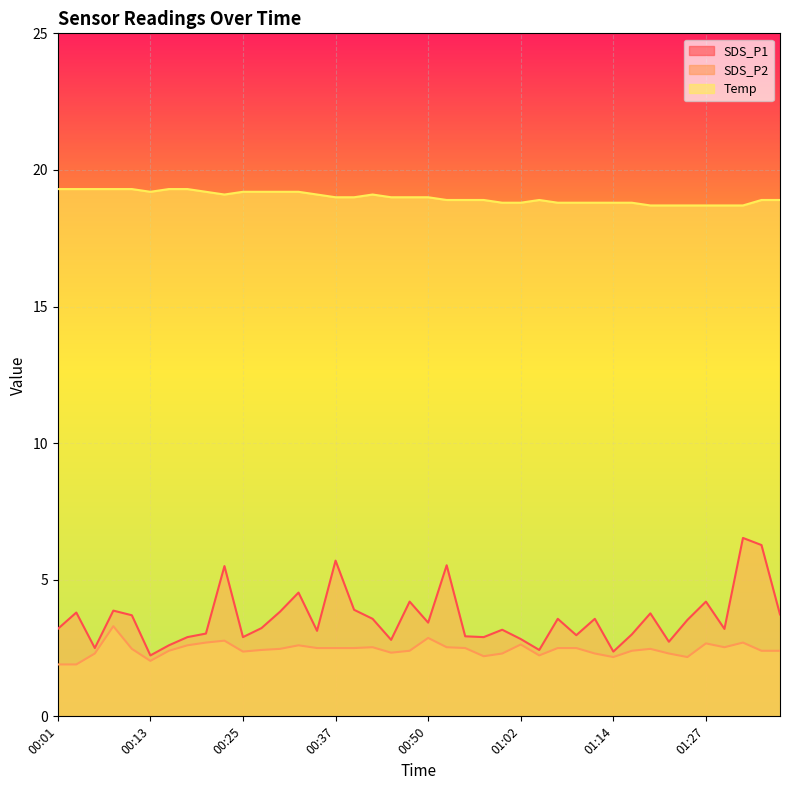

The value of Temp at 00:08 is 5.7. True or false?

False